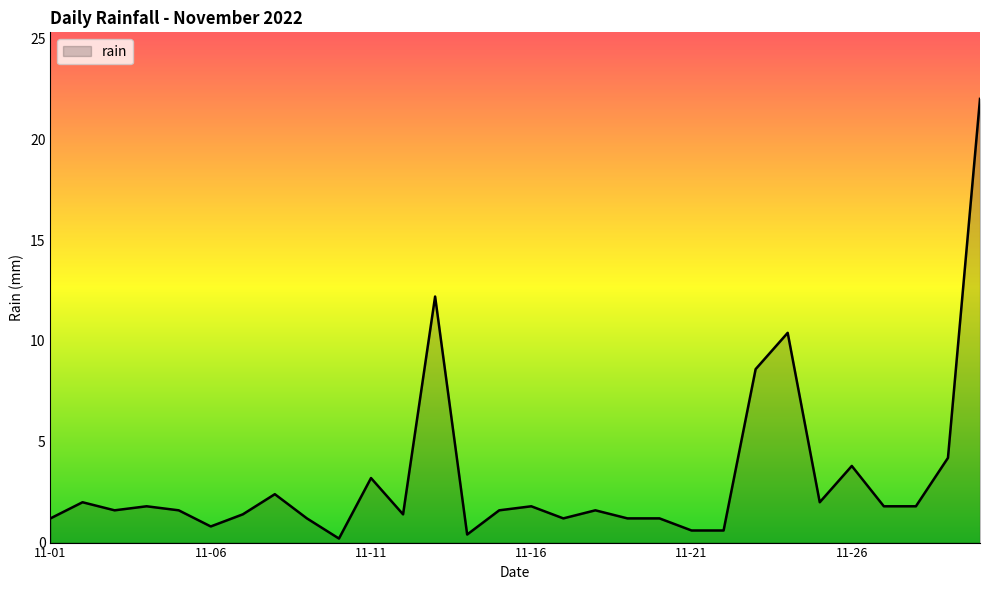

What is the greatest value displayed?

22.0